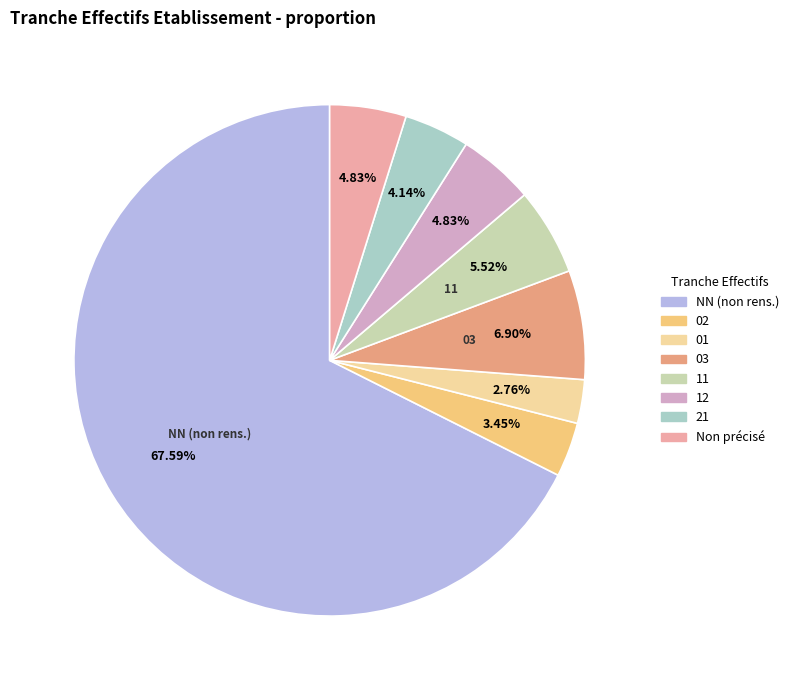

Do 03 and NN (non rens.) together represent more than half of the pie?

Yes